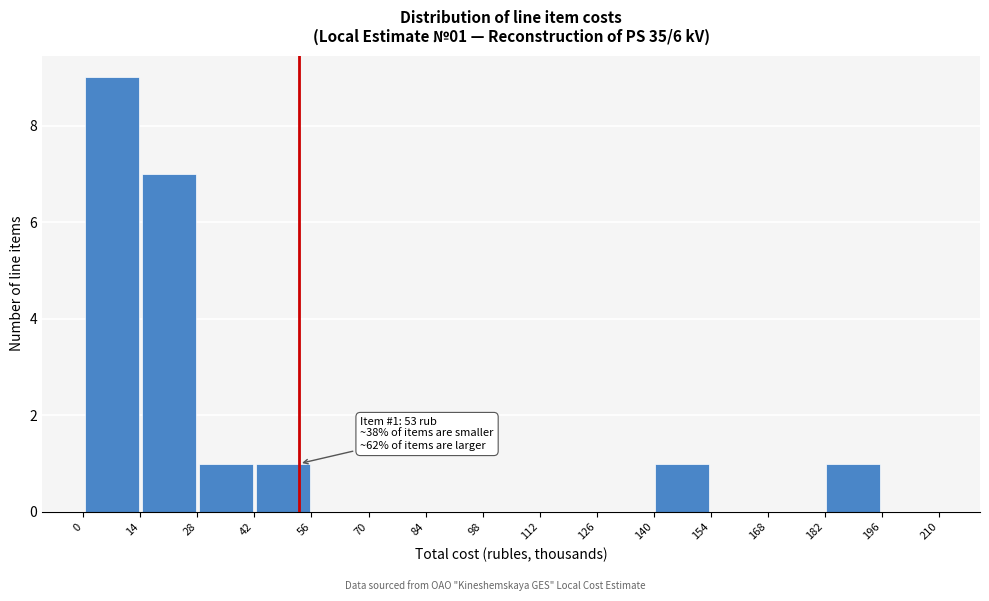

Over which range of the x-axis is the bar tallest?

0 to 14